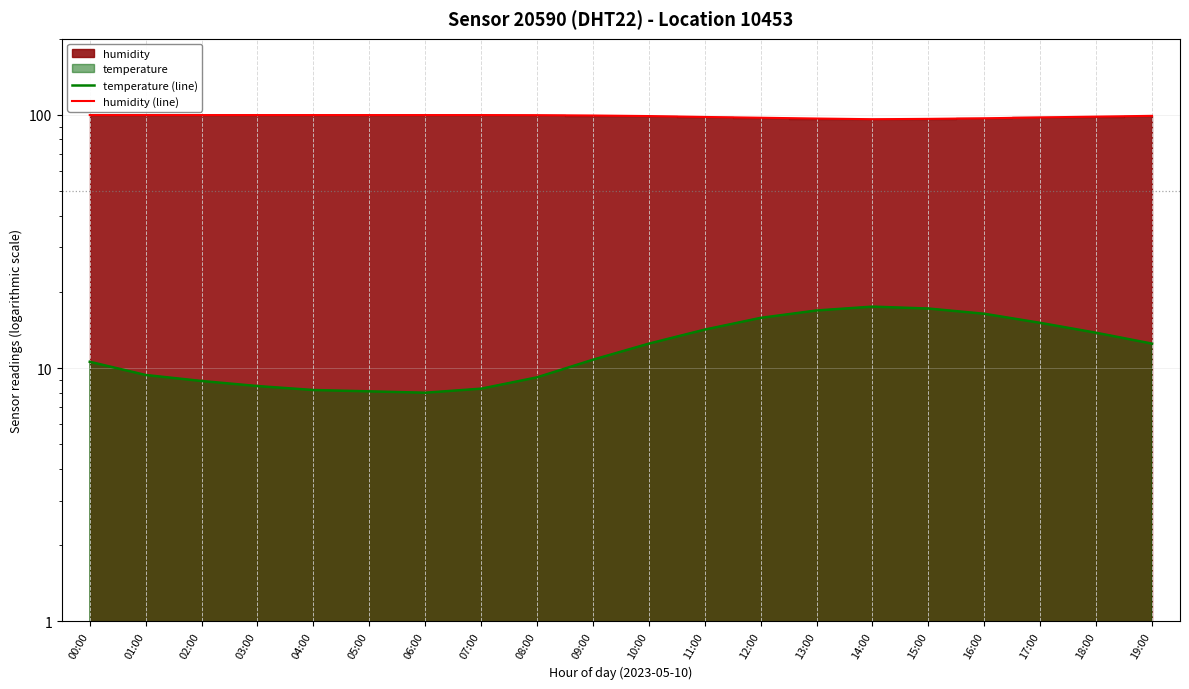

At which category does humidity (line) reach its first local valley?

14:00